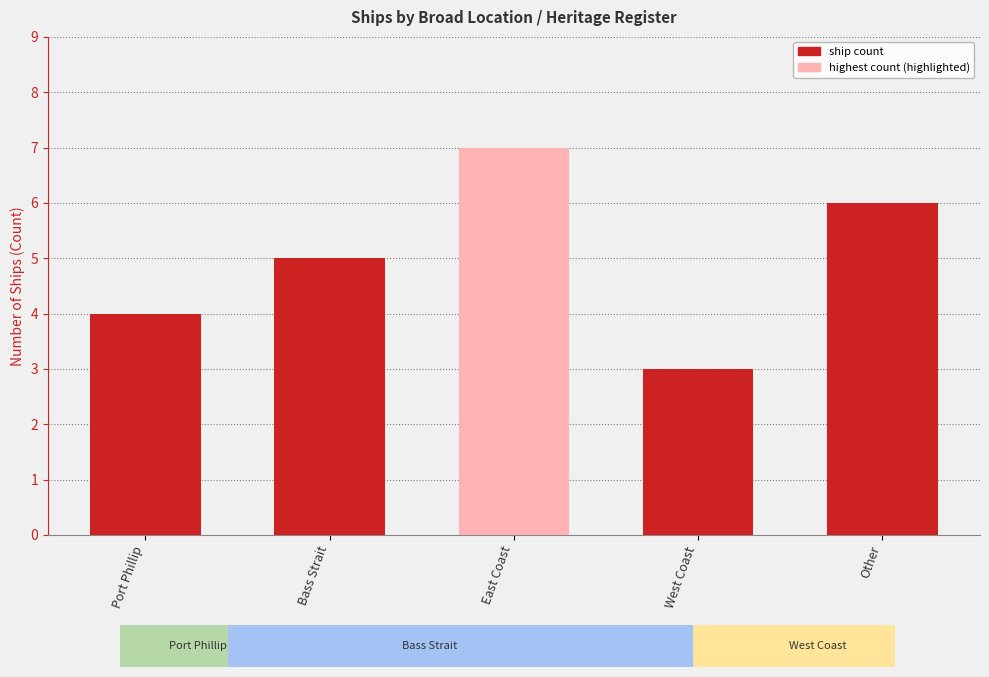

Where is the data nearest to the value 5?

Bass Strait